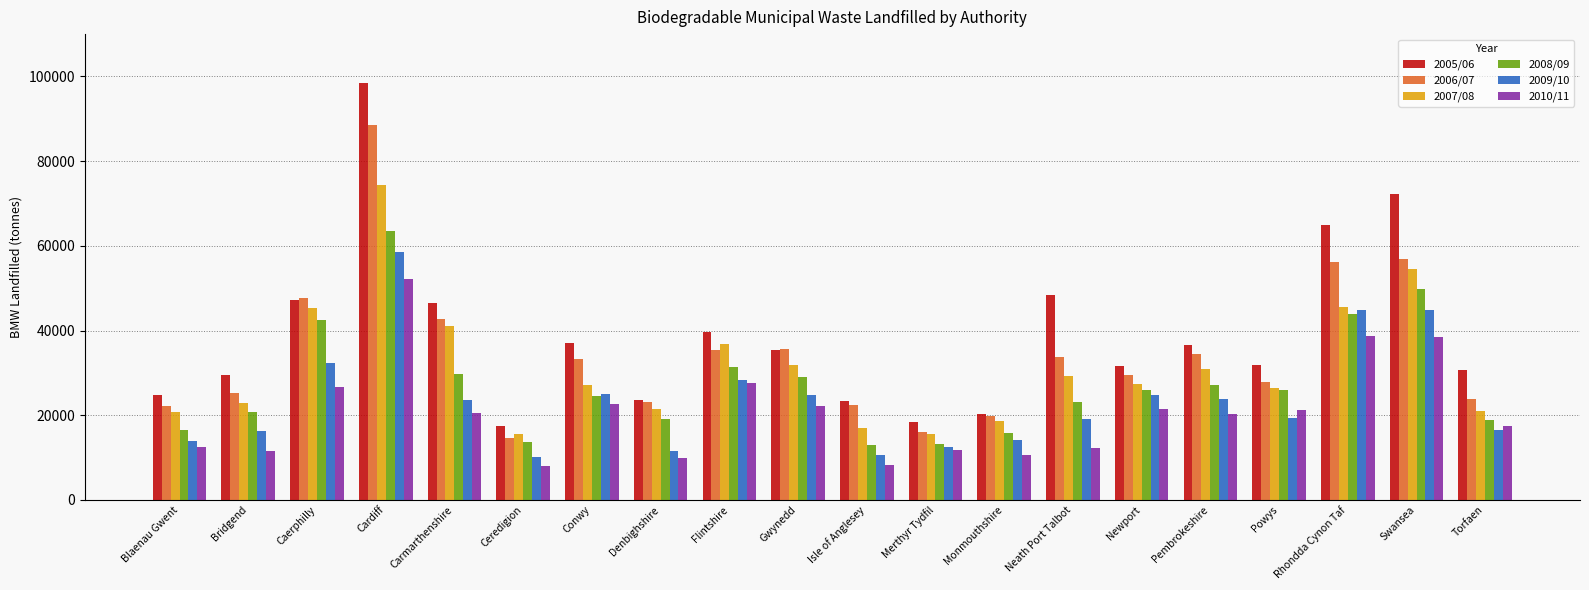

List the series in order of their peak value, highest first.

2005/06, 2006/07, 2007/08, 2008/09, 2009/10, 2010/11